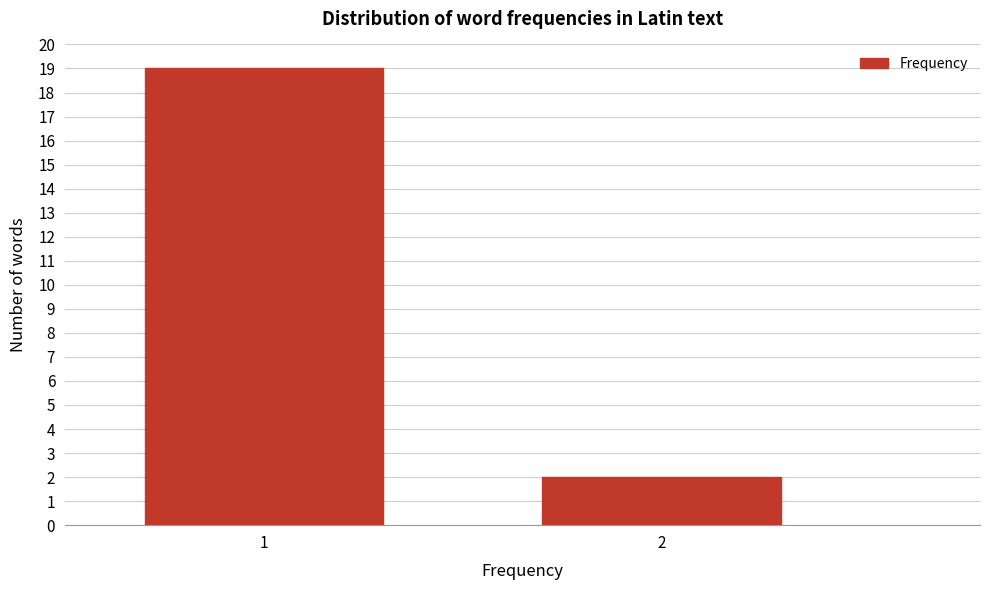

Reading left to right, what are all the values shown in this chart?

19	2